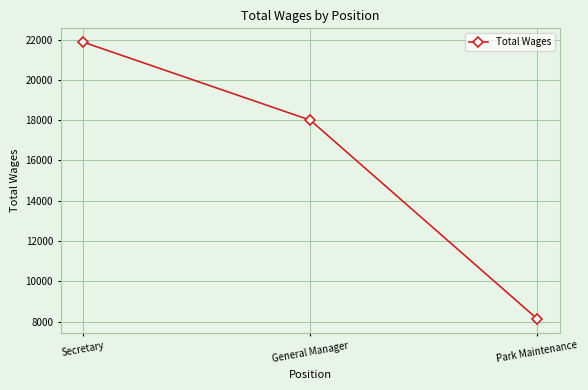

Which label corresponds to the largest value in the chart?

Secretary